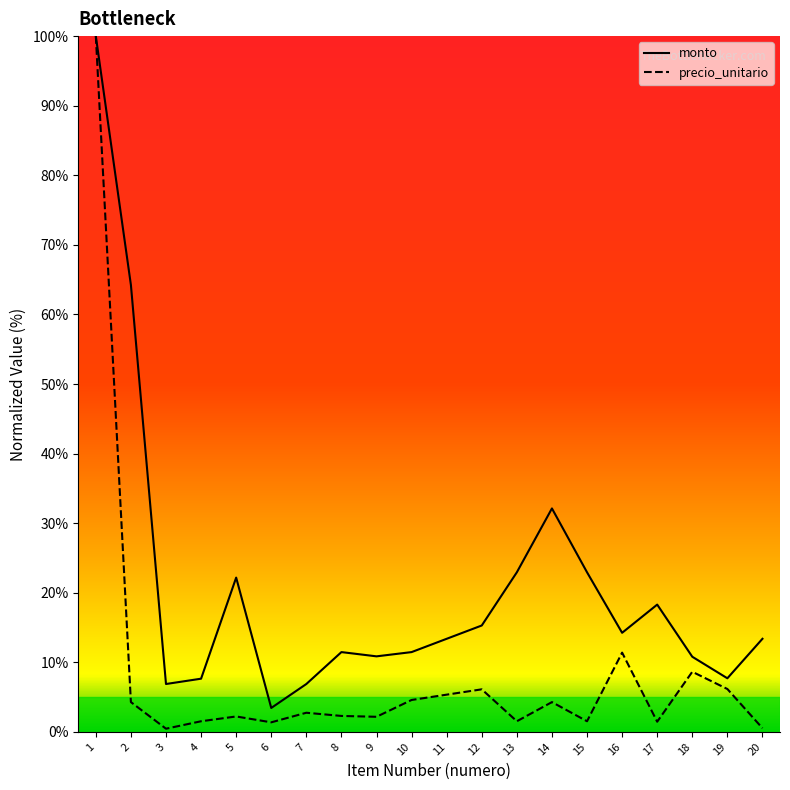

At which label does monto first exceed 13?

1